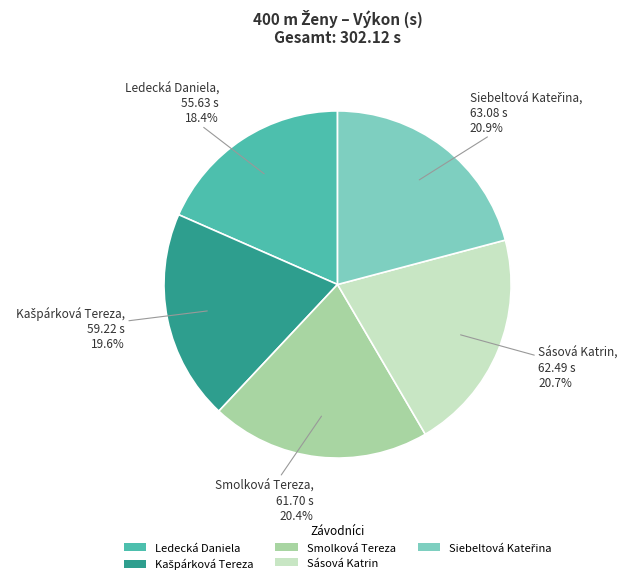

Which category has the smallest portion of the pie?

Ledecká Daniela